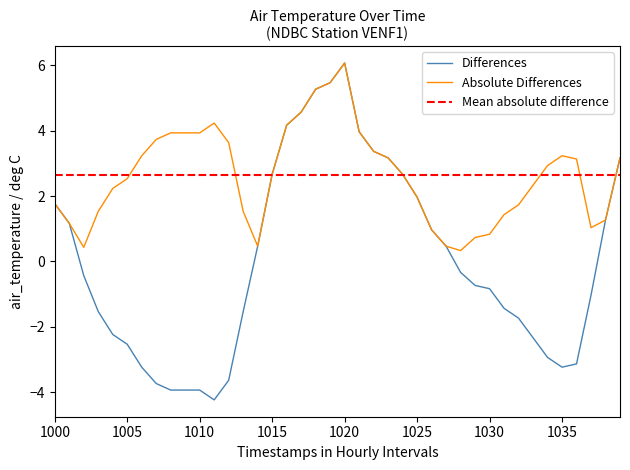

How many values are below 0?

22